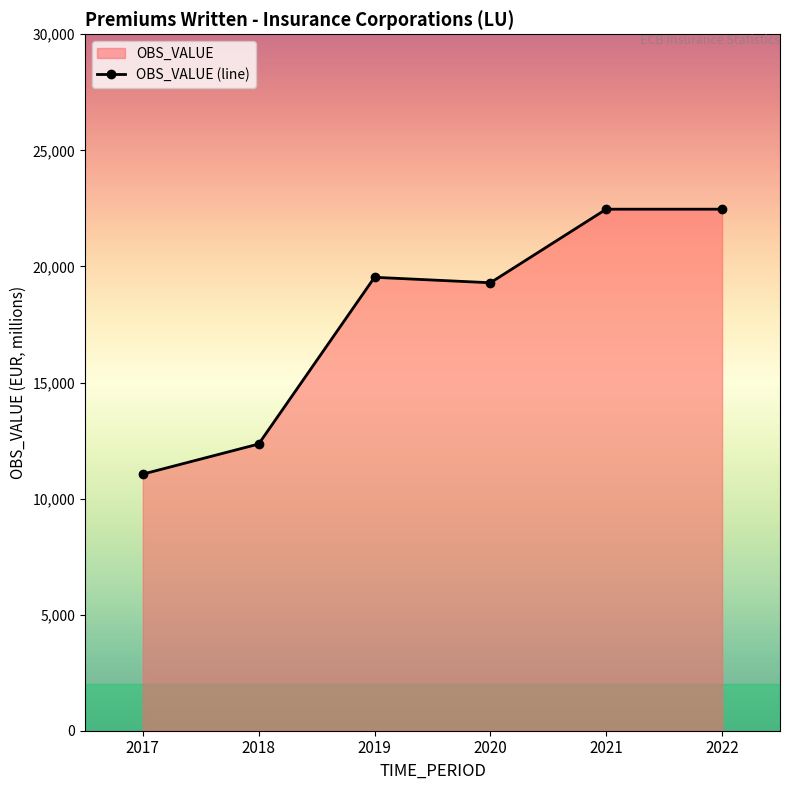

Where does the data first go above 19532?

2021